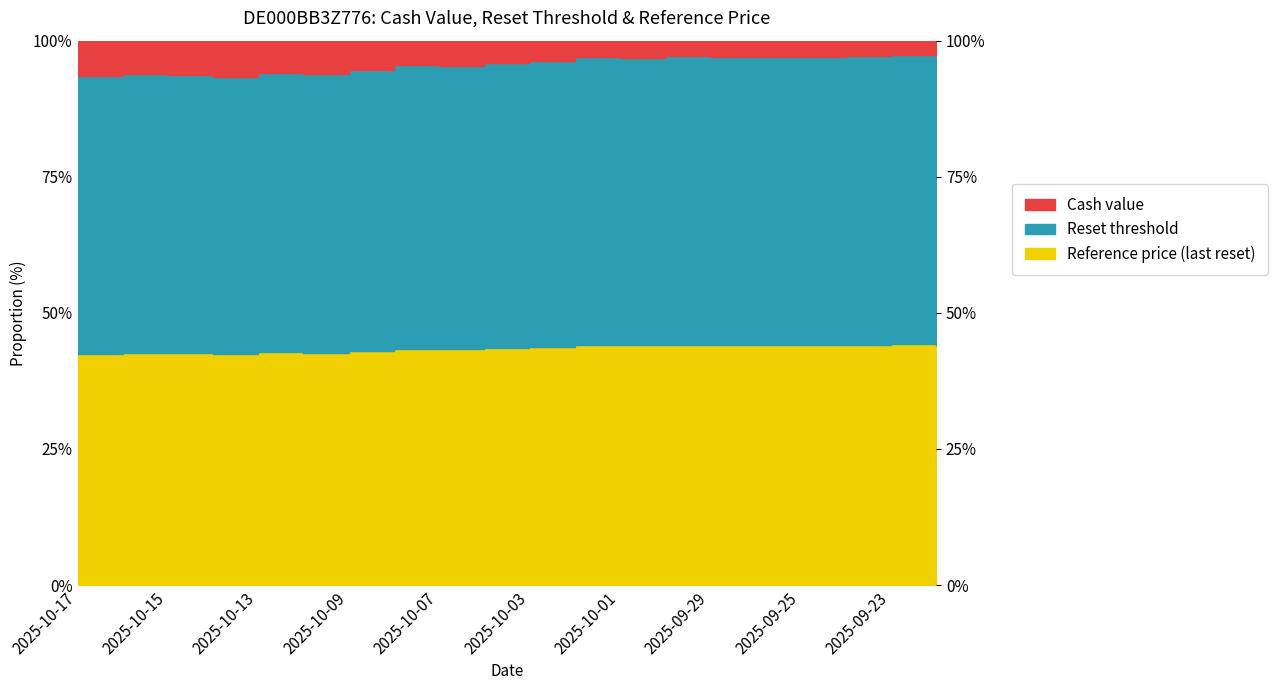

Is it true that Cash value equals 97.1 at 2025-09-25?

True